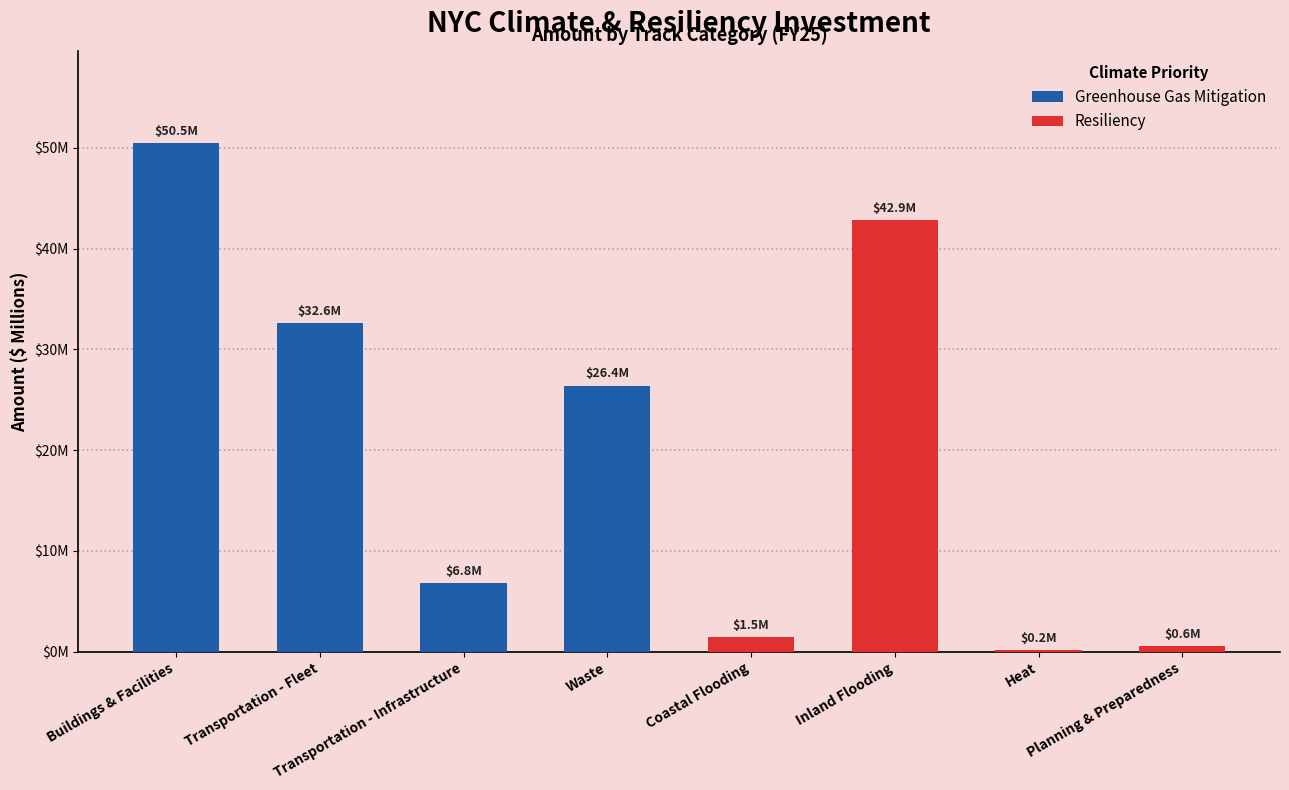

Does the chart contain stacked bars?

No